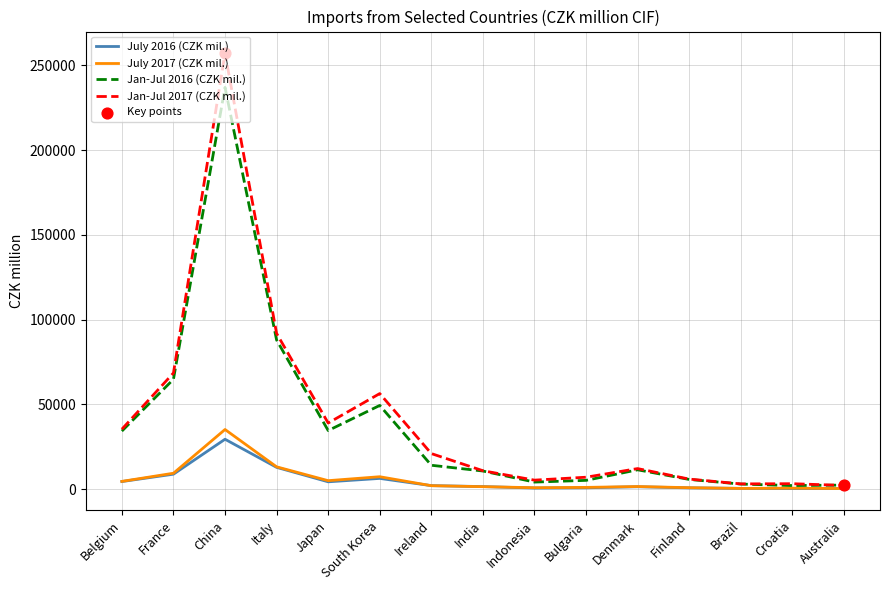

Which series has the widest spread of values?

Jan-Jul 2017 (CZK mil.)